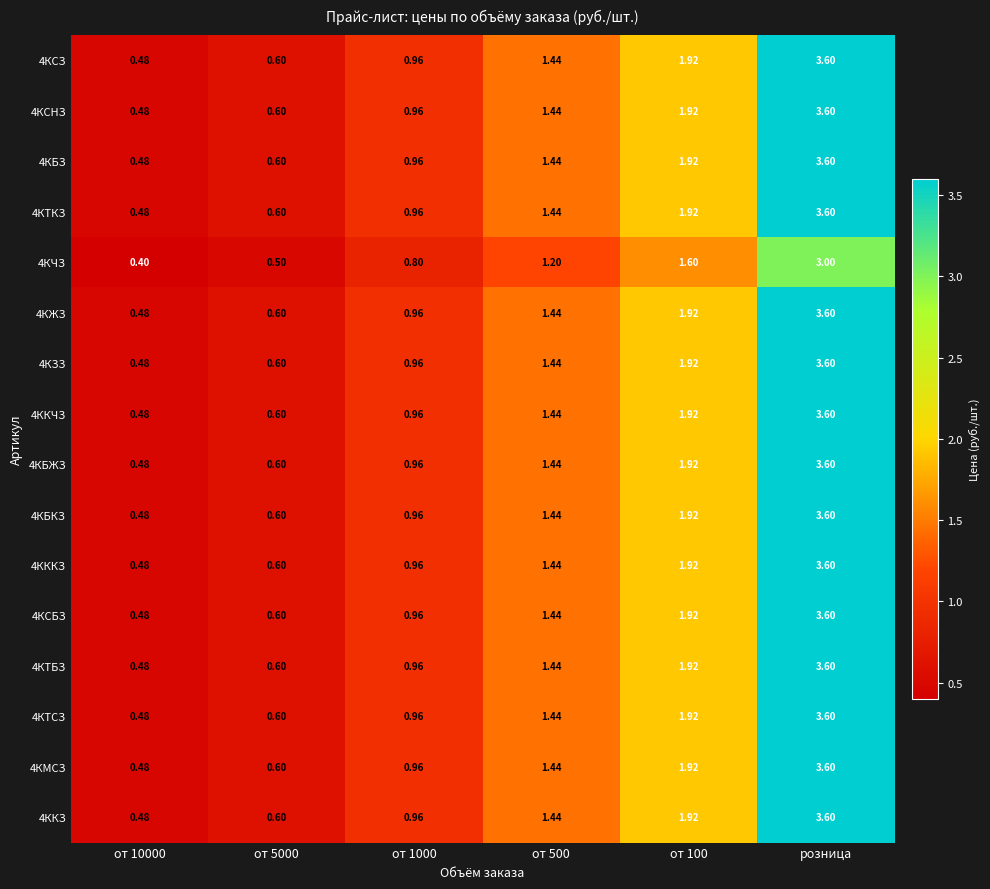

Is the value of 4КЖЗ at от 1000 greater than the value of 4КЧЗ at от 500?

No